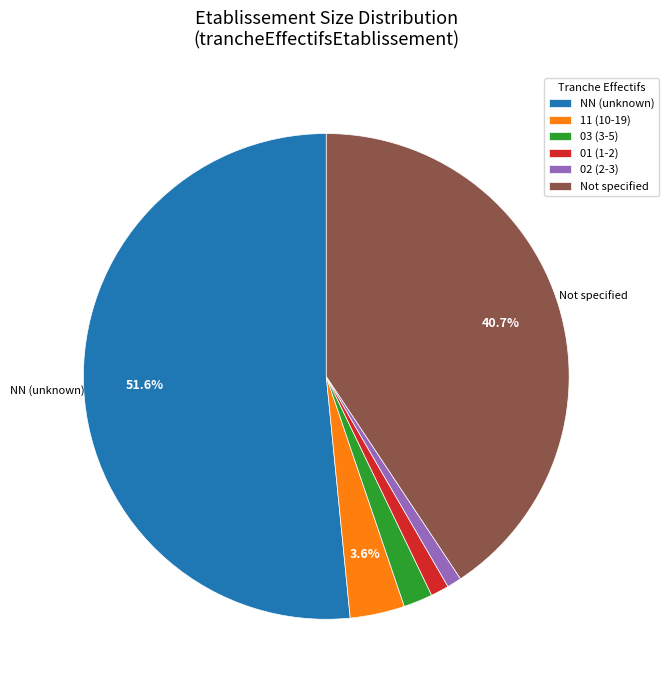

Does any single category account for the majority?

Yes